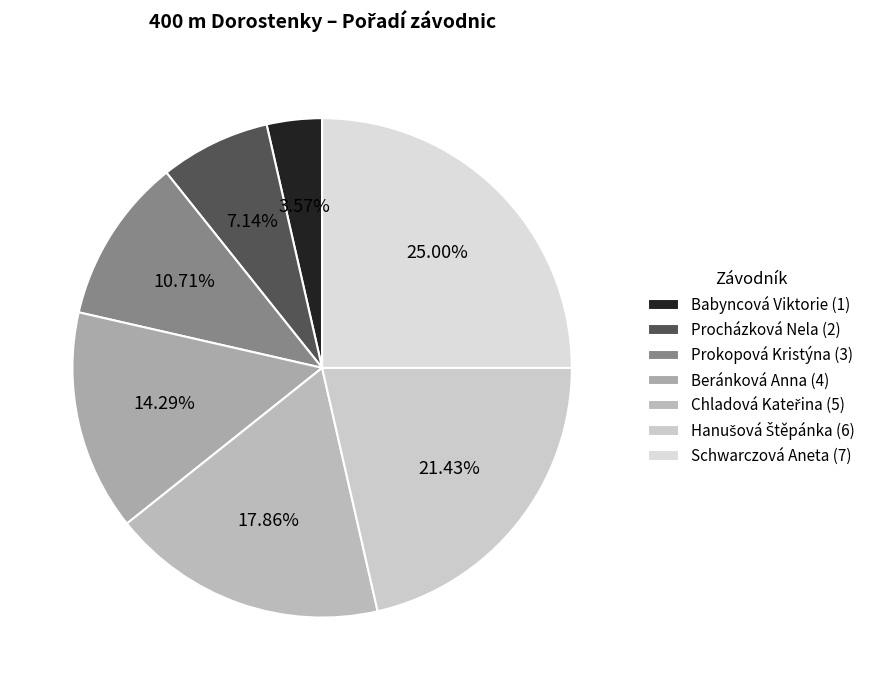

What is the largest slice in the pie chart?

Schwarczová Aneta